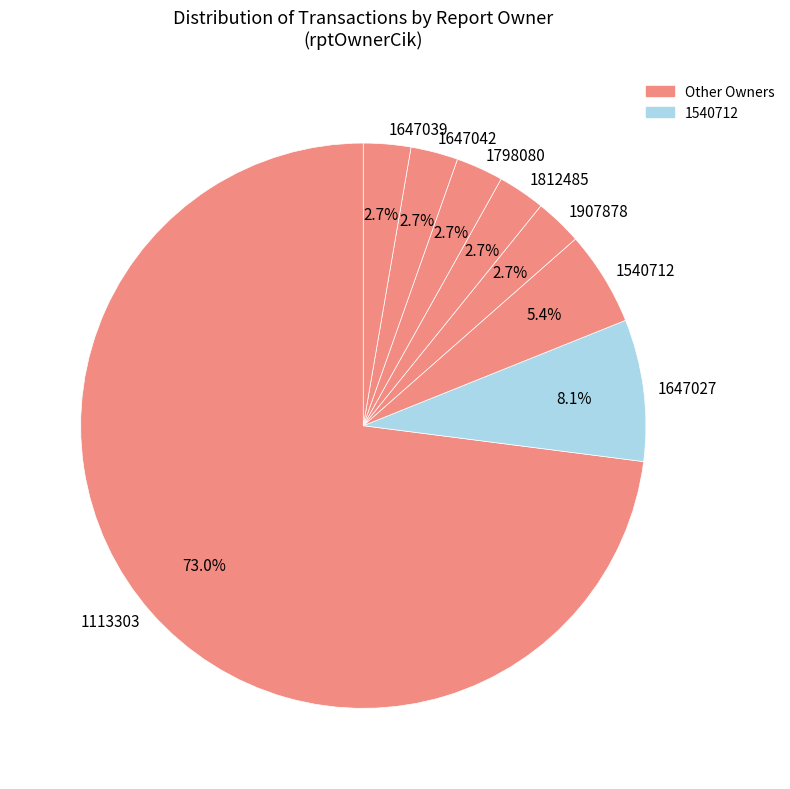

Which slice is the largest?

1113303